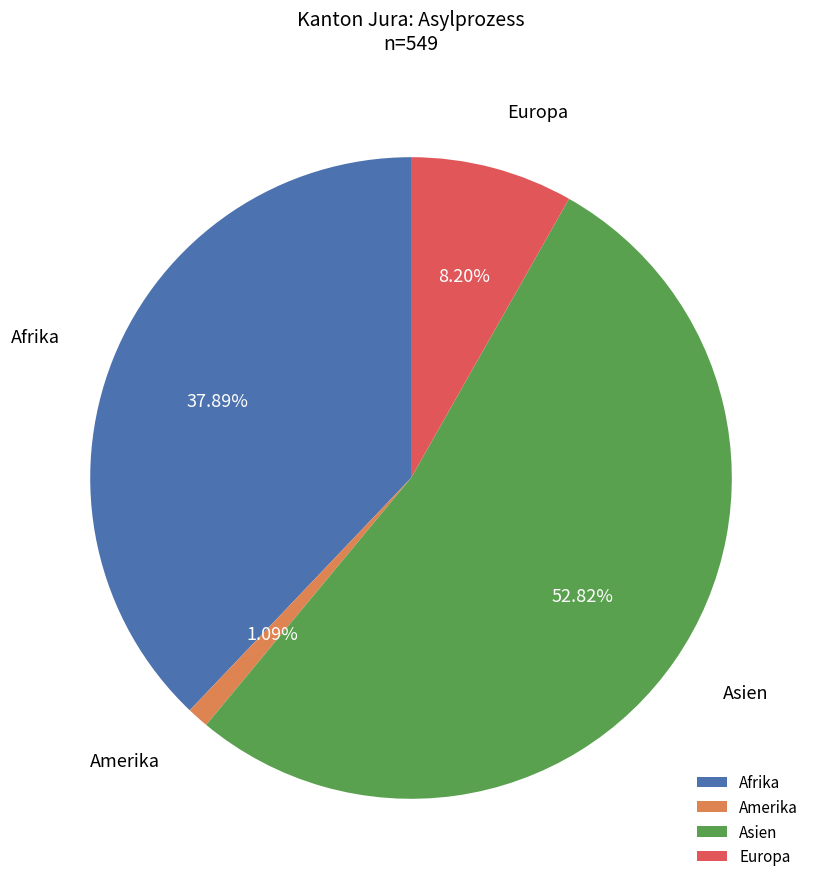

To the nearest percent, what is the difference between the Europa and Afrika slice percentages?

30%